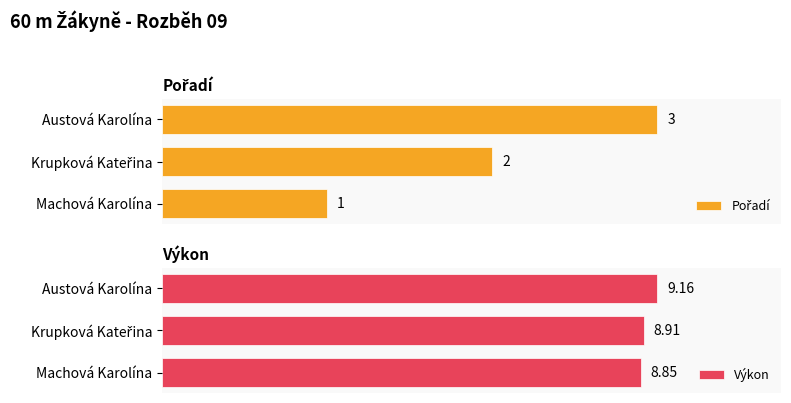

Between 0.5 and 1.0, which series saw the biggest shift?

Pořadí